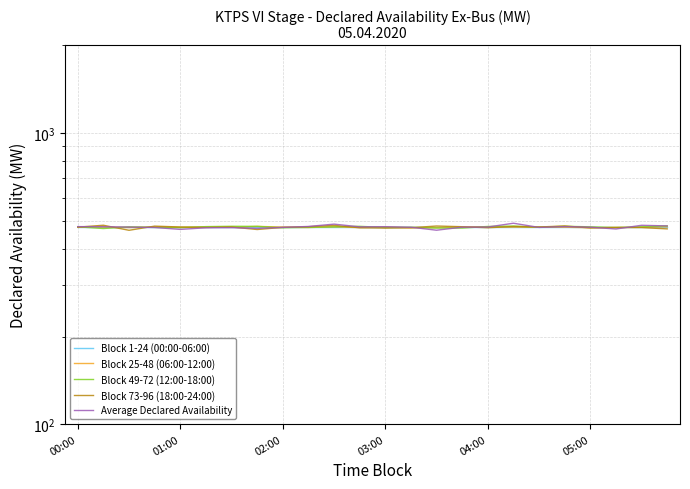

True or false: Block 1-24 (00:00-06:00) has more than 1 points higher than both neighbors.

False